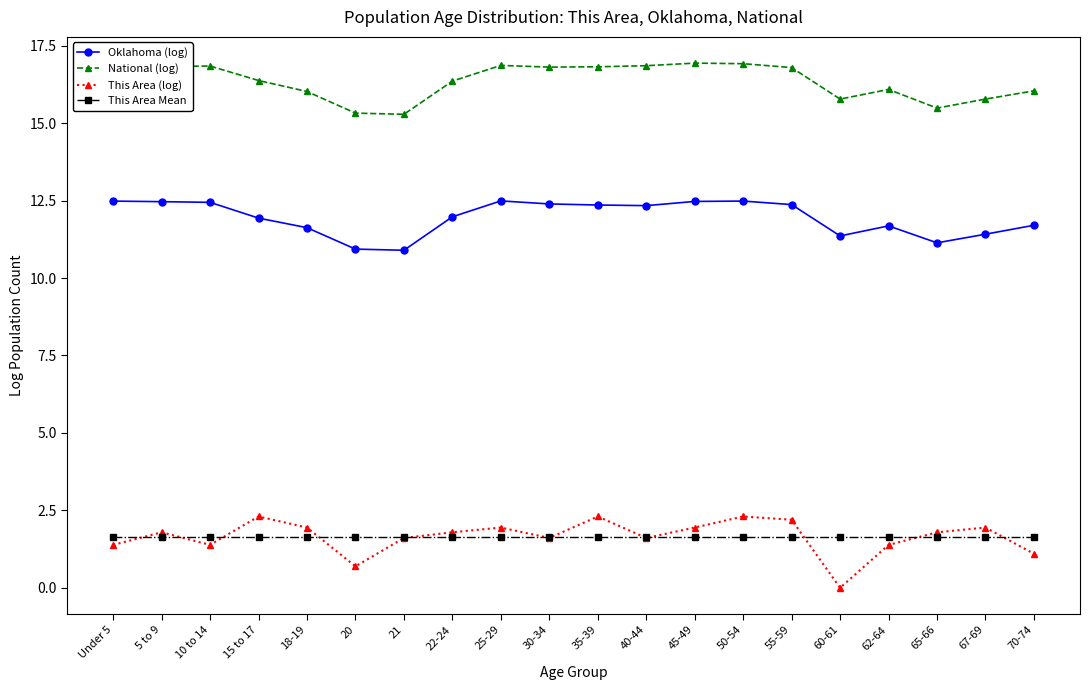

What is the difference between the second highest and minimum values in the This Area (log) series?

2.3